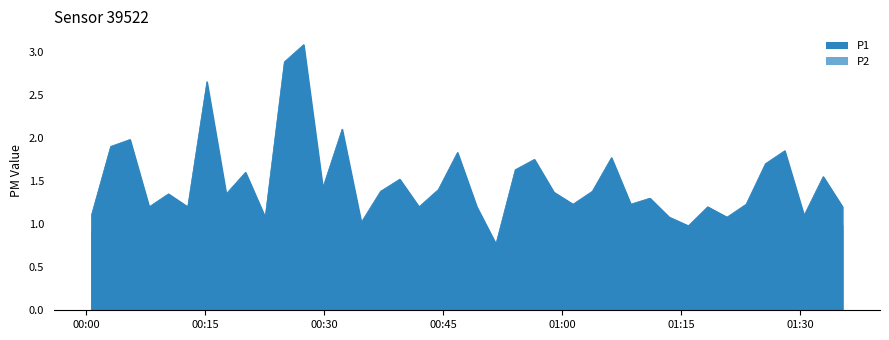

Does the chart display data point markers on the line(s)?

No